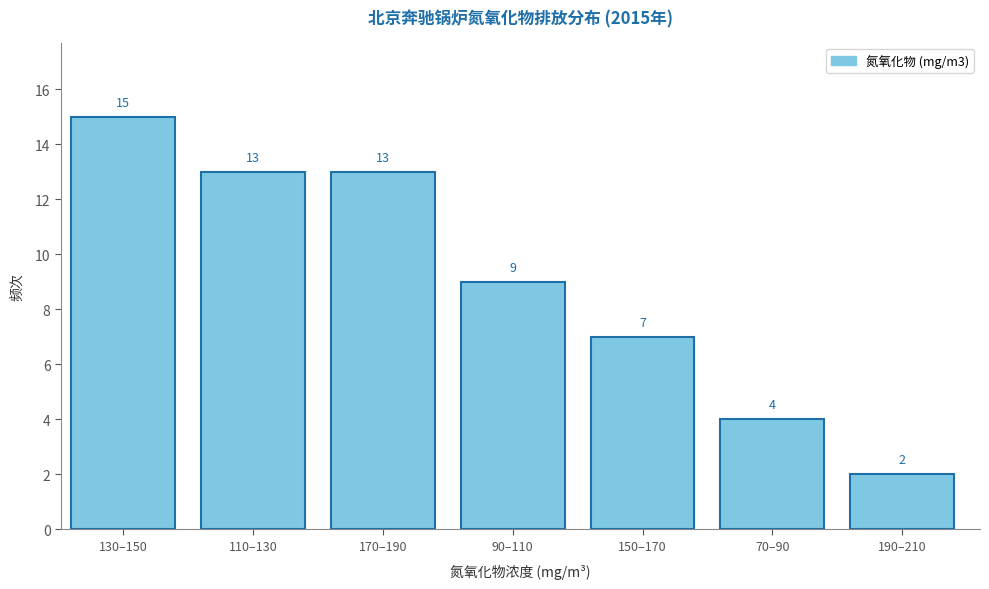

Reading left to right, extract all data points from this chart.

15	13	13	9	7	4	2